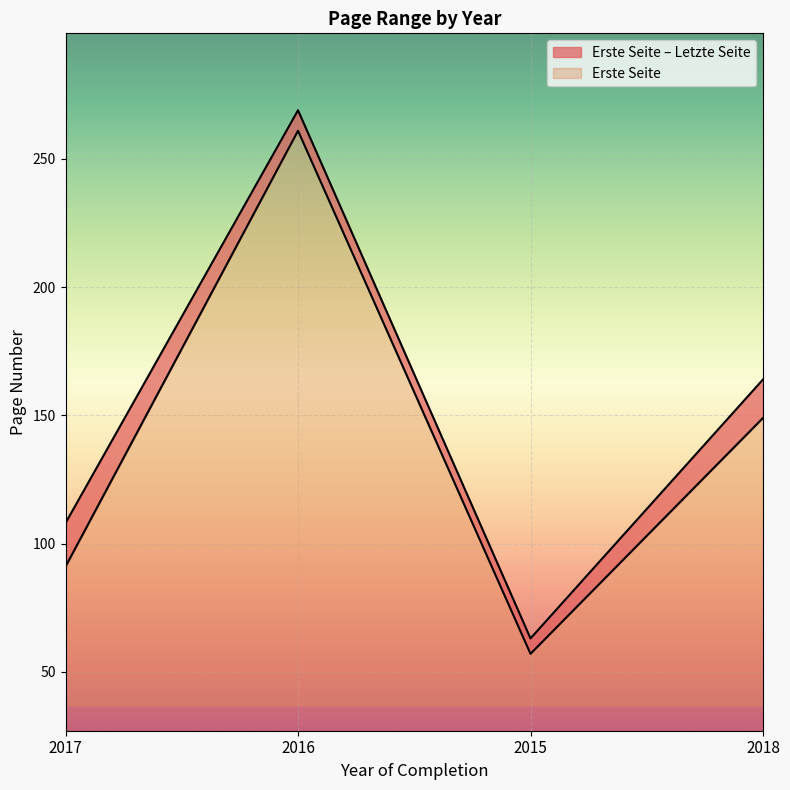

What is the difference between the Erste Seite values at 2015 and 2018?

92